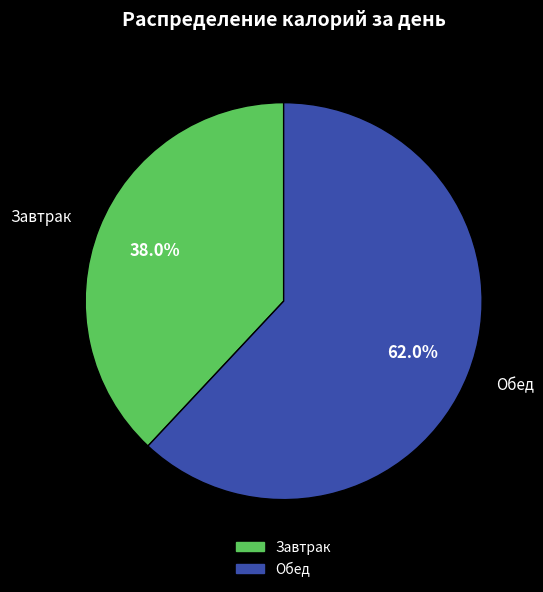

Which slice is the largest?

Обед